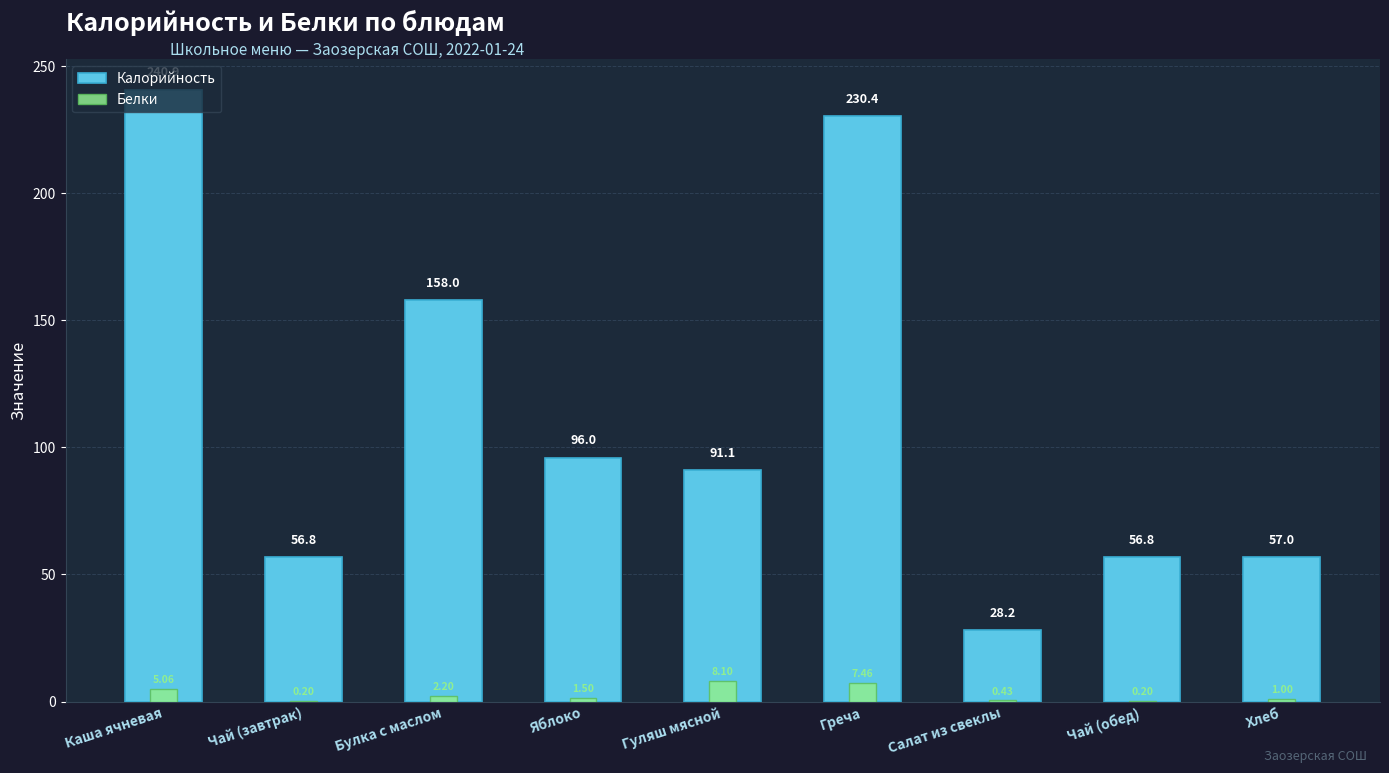

Reading left to right, what are all the values shown in this chart?

Калорийность: 240.9	56.8	158.0	96.0	91.1	230.4	28.2	56.8	57.0
Белки: 5.1	0.2	2.2	1.5	8.1	7.5	0.4	0.2	1.0